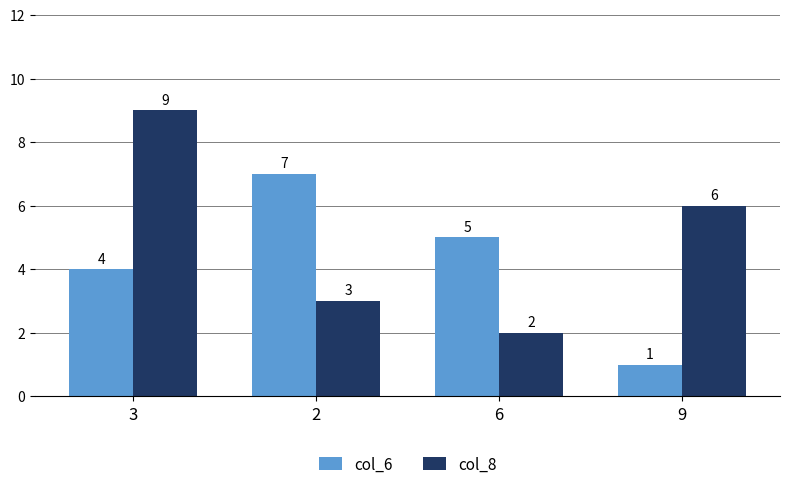

How many groups of bars are there?

4